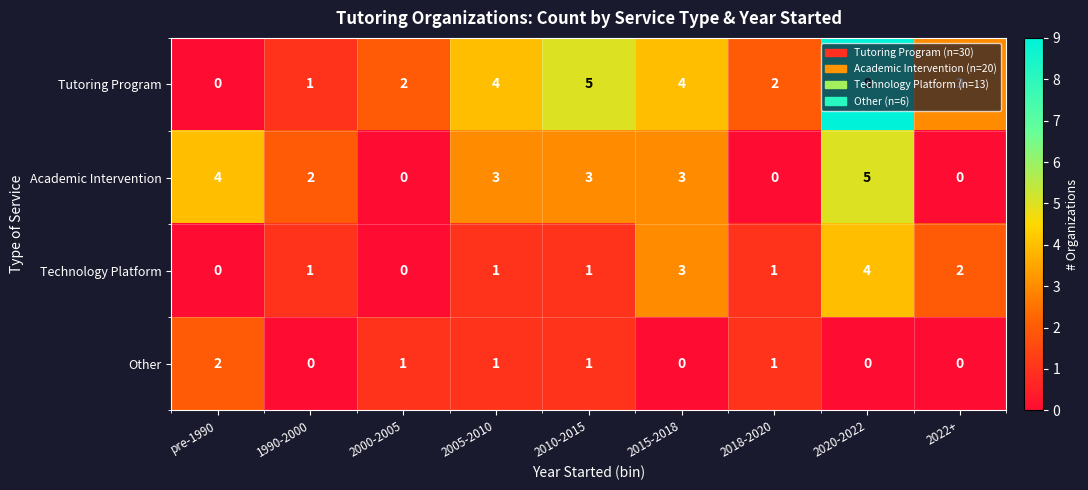

What is the maximum value shown in the chart?

9